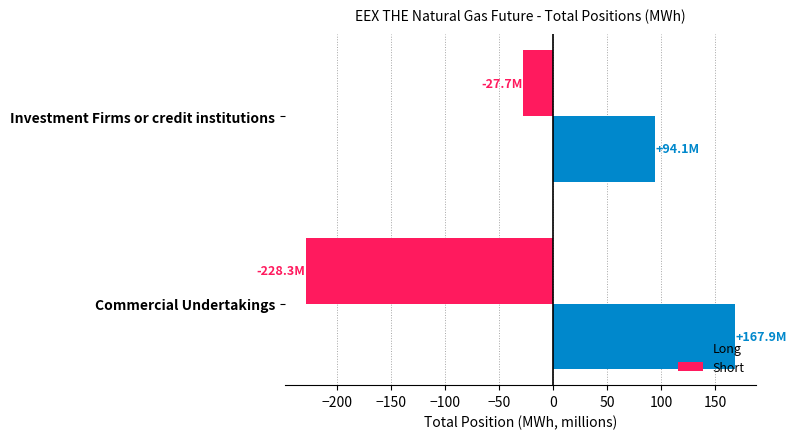

What is the average value of the Short series?

-128.0